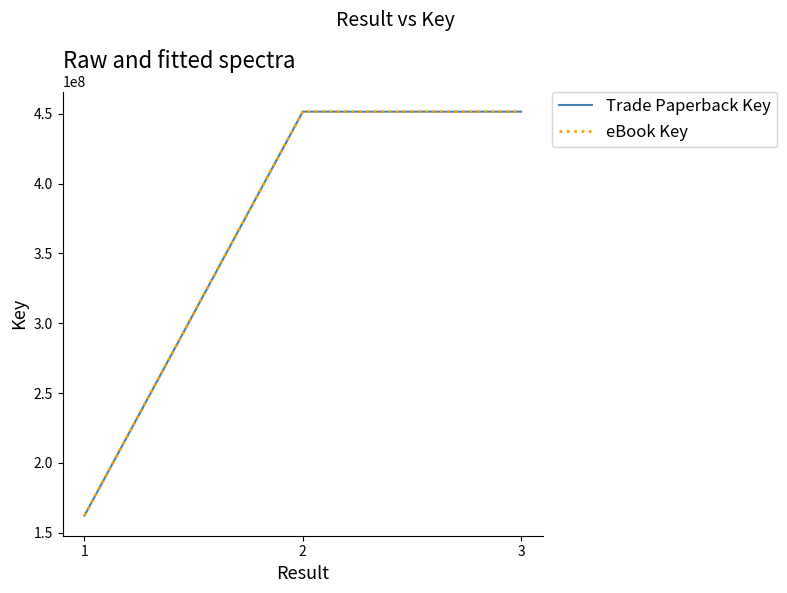

Does the chart display data point markers on the line(s)?

No